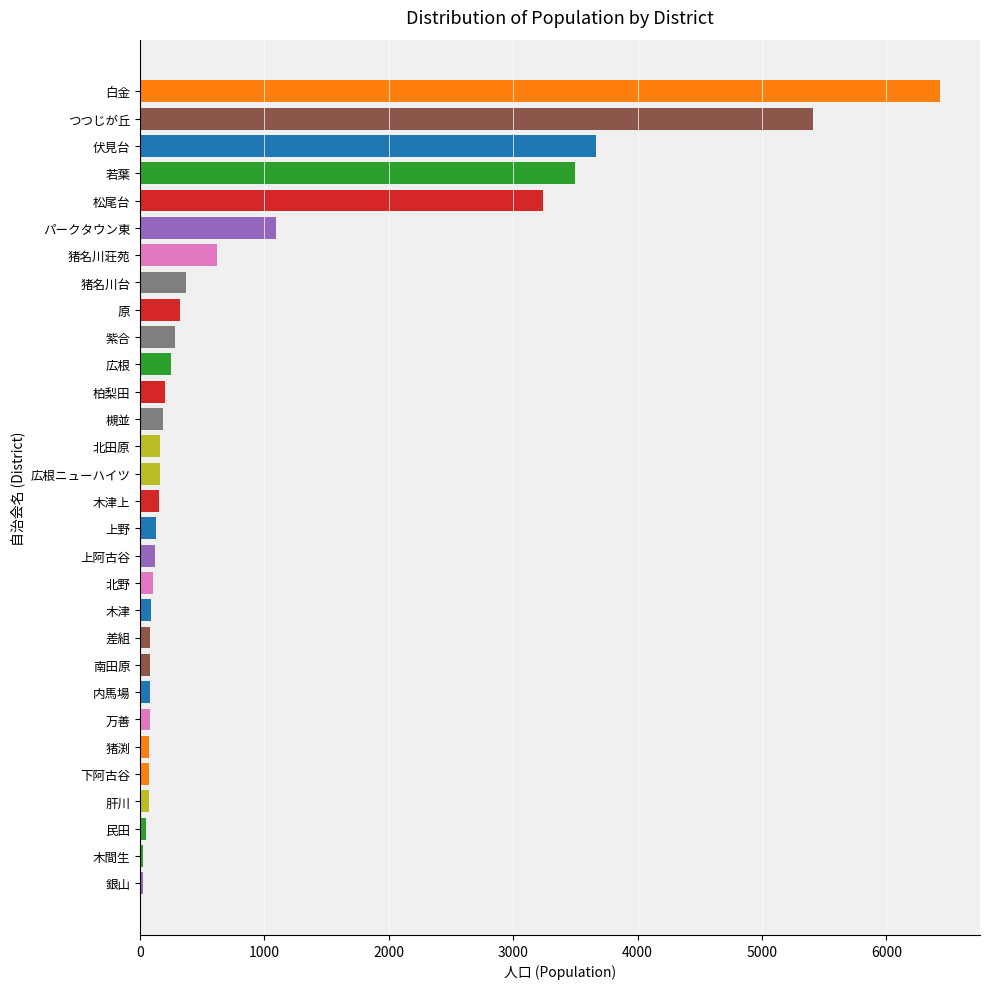

What is the change in value from 伏見台 to 原?

-3347